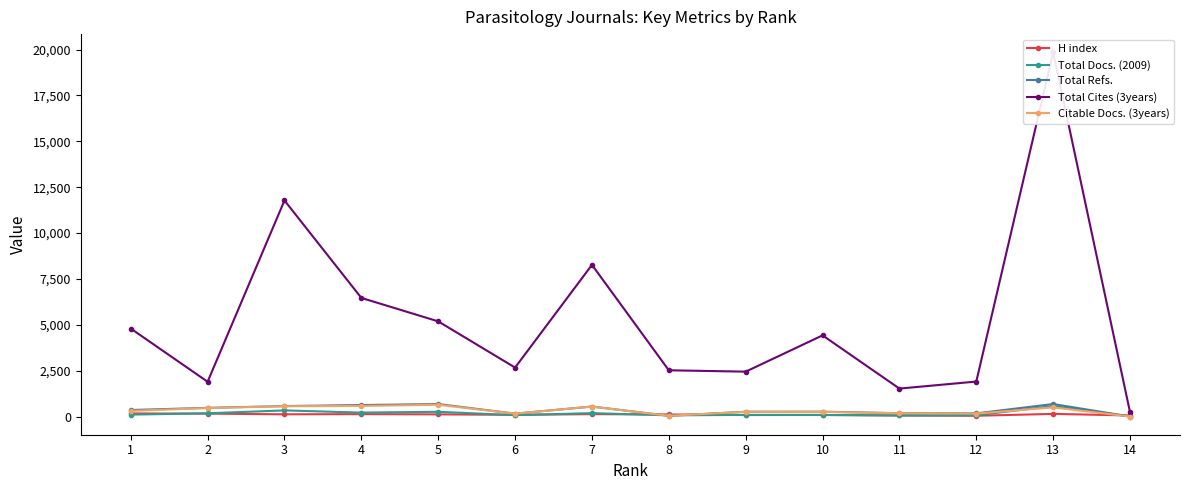

Is it true that Citable Docs. (3years) equals 576 at 4?

True